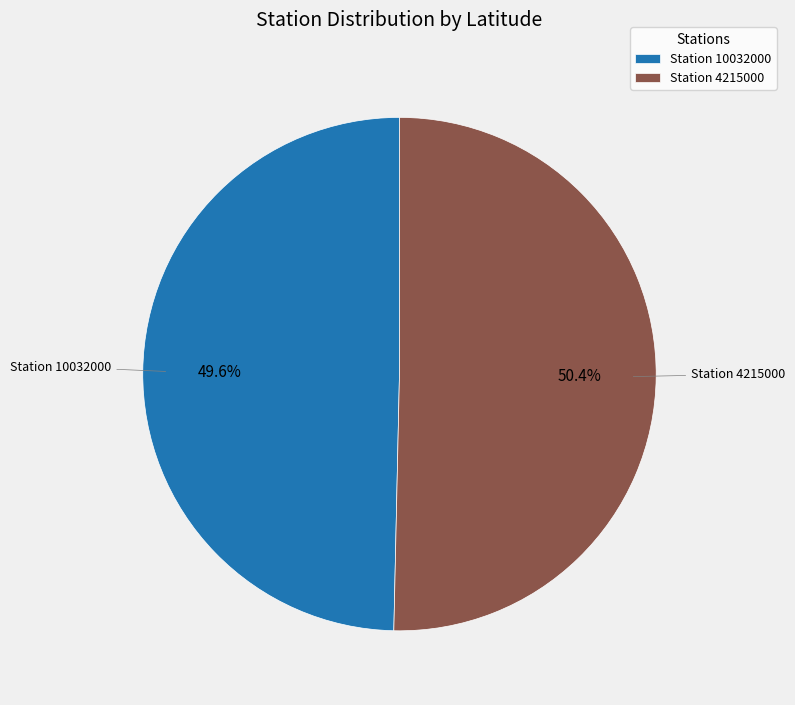

Do Station 4215000 and Station 10032000 together represent more than half of the pie?

Yes